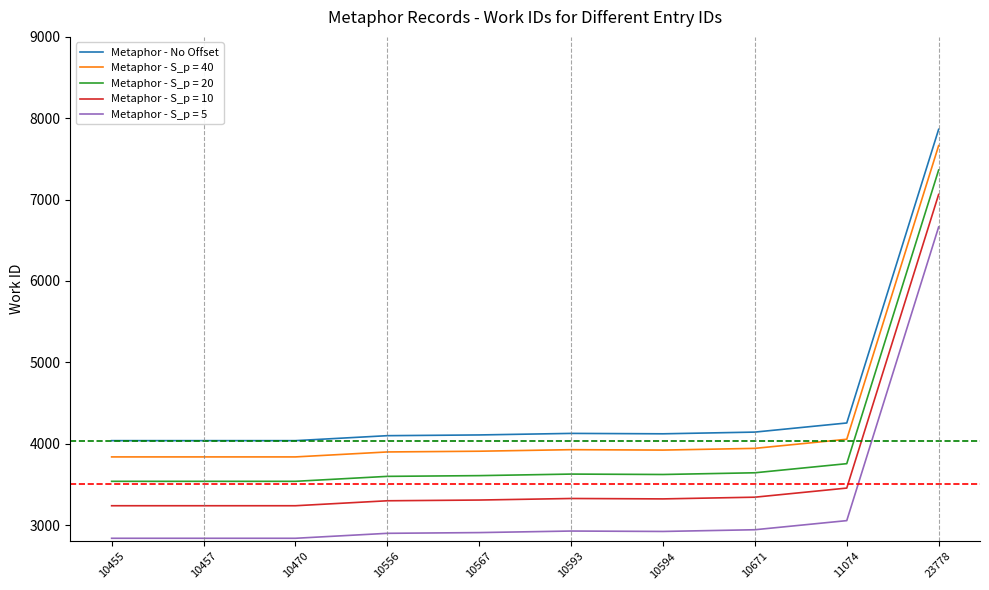

True or false: Metaphor - S_p = 10 has a value of 4473 at 10671.

False